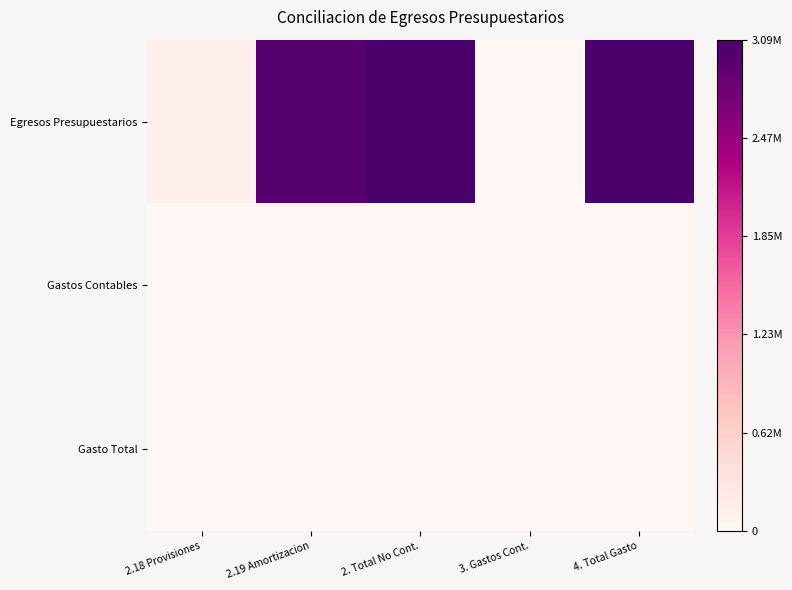

Which series has the largest total across all categories?

Egresos Presupuestarios